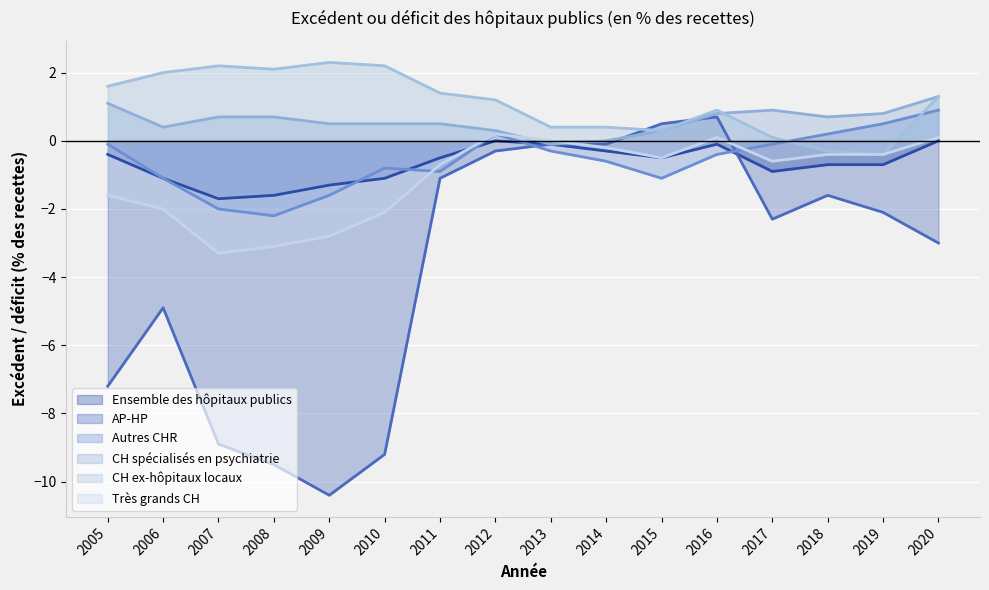

What is the sum of all Autres CHR values?

-9.4